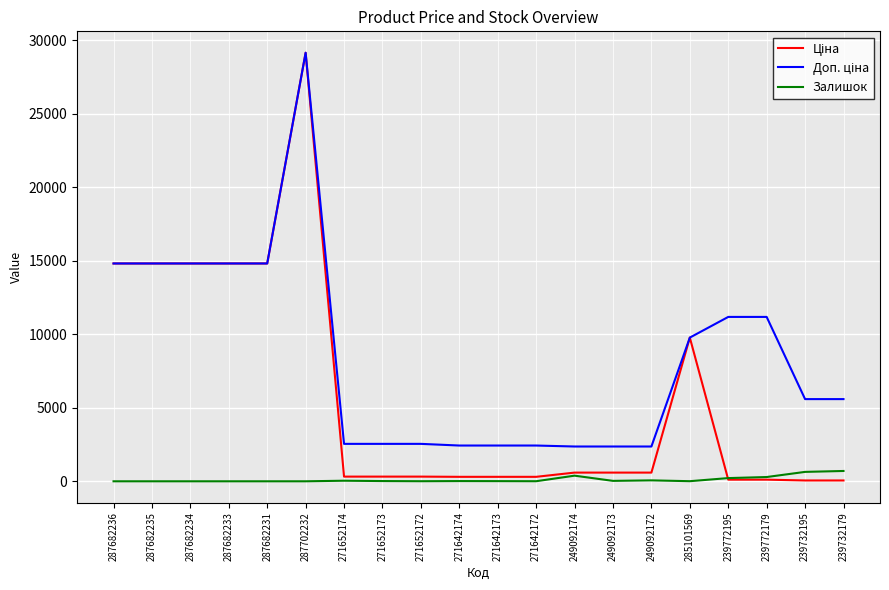

Is it true that Залишок equals 11.0 at 271642173?

True